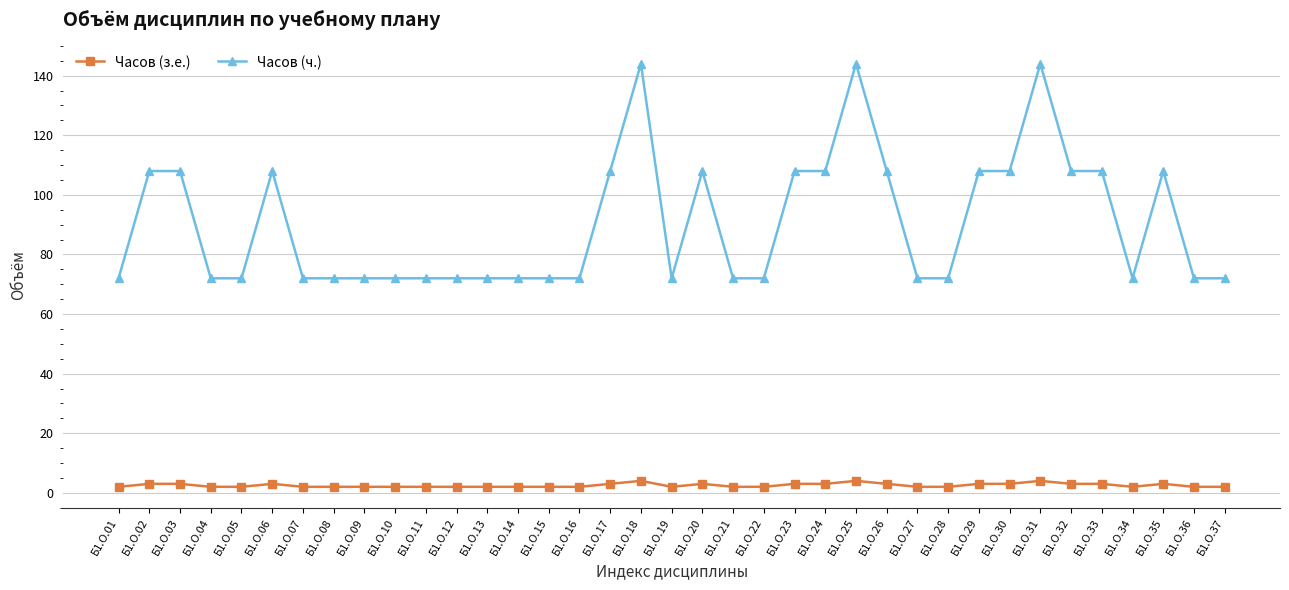

Which series has the largest total across all categories?

Часов (ч.)